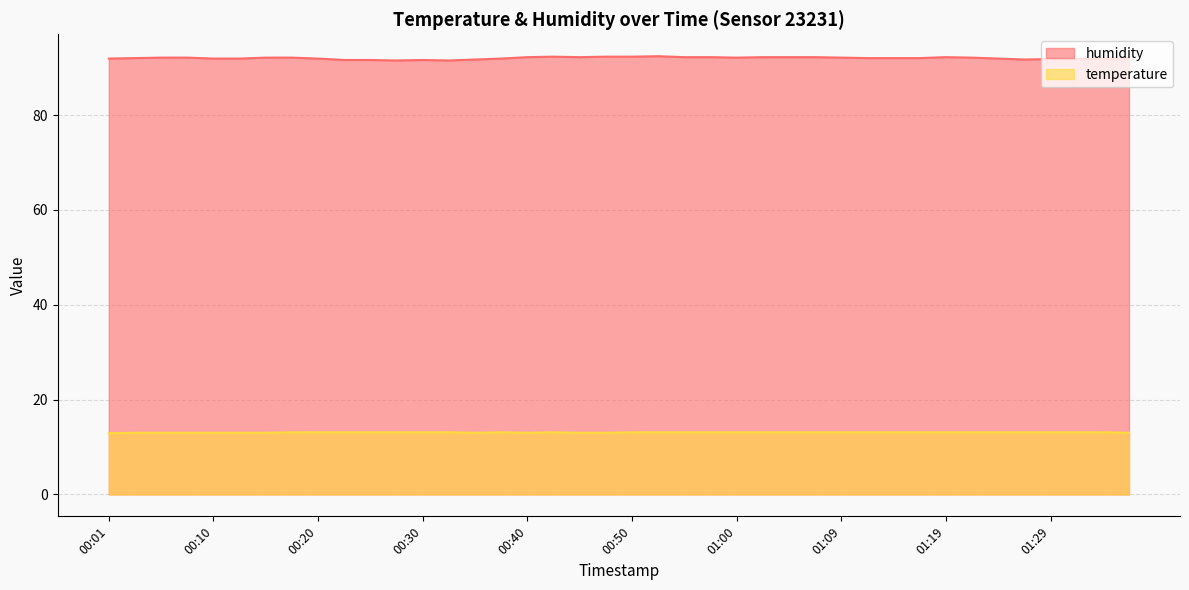

What is the difference between the maximum and minimum values in the temperature series?

0.2